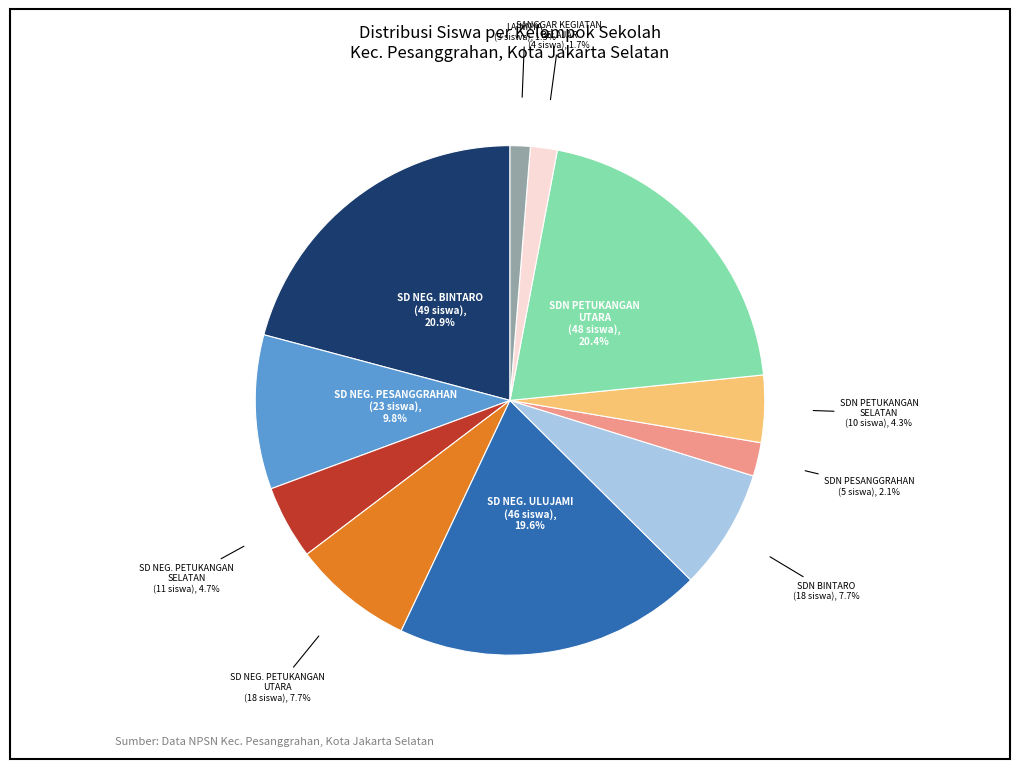

Is there a majority slice in this chart?

No